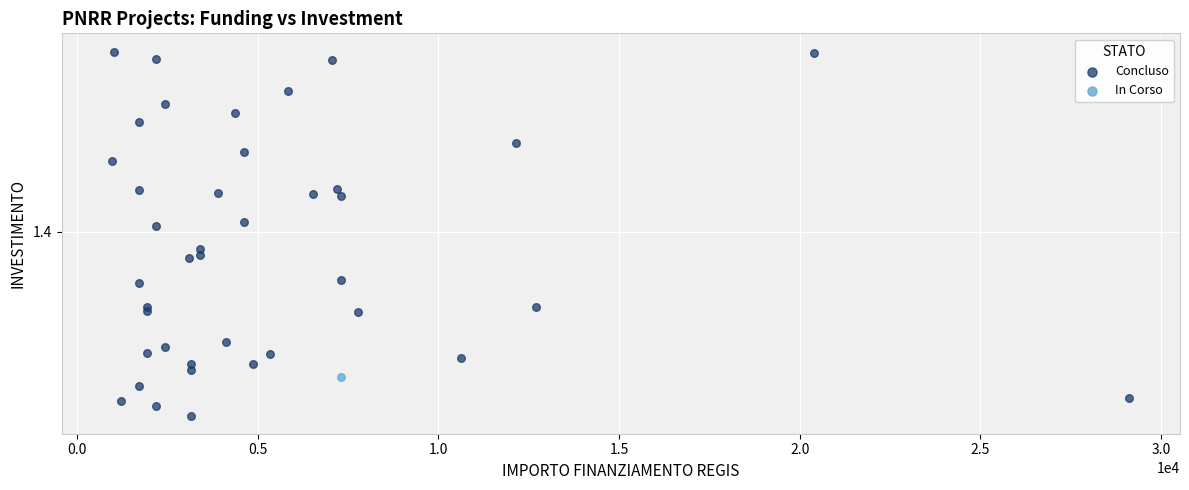

What are all the series names shown in the legend?

Concluso, In Corso